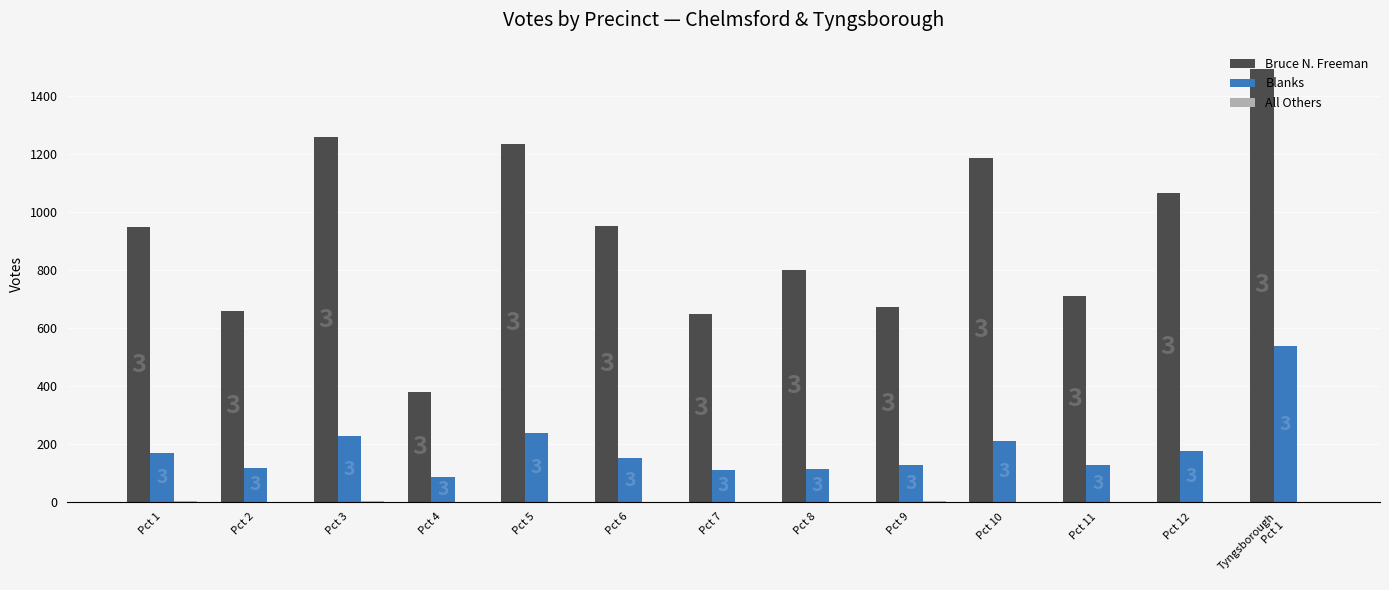

True or false: Bruce N. Freeman has a value of 217 at Pct 12.

False